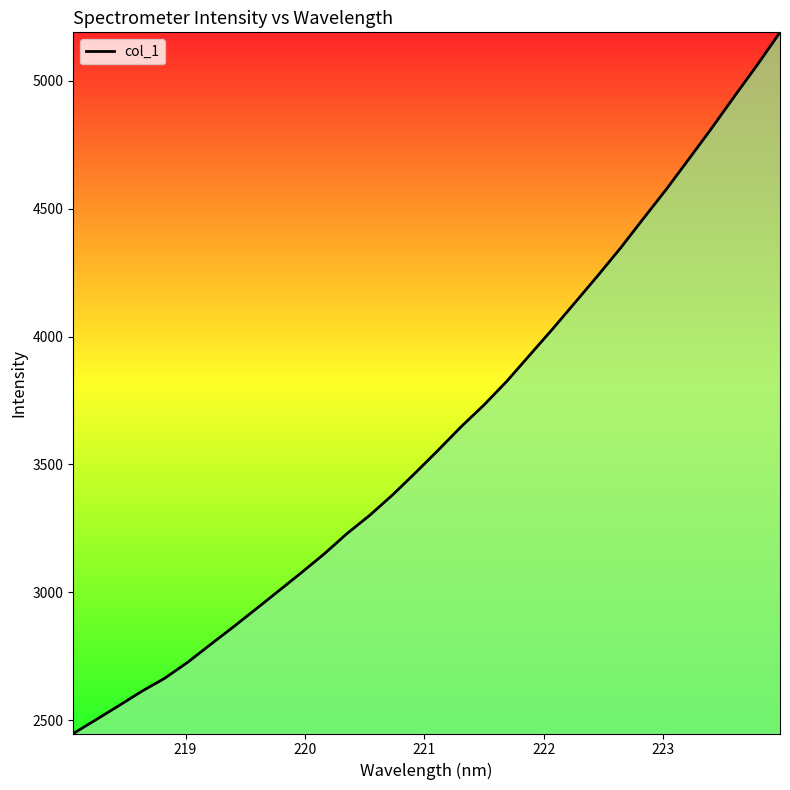

What is the smallest value displayed?

2448.5